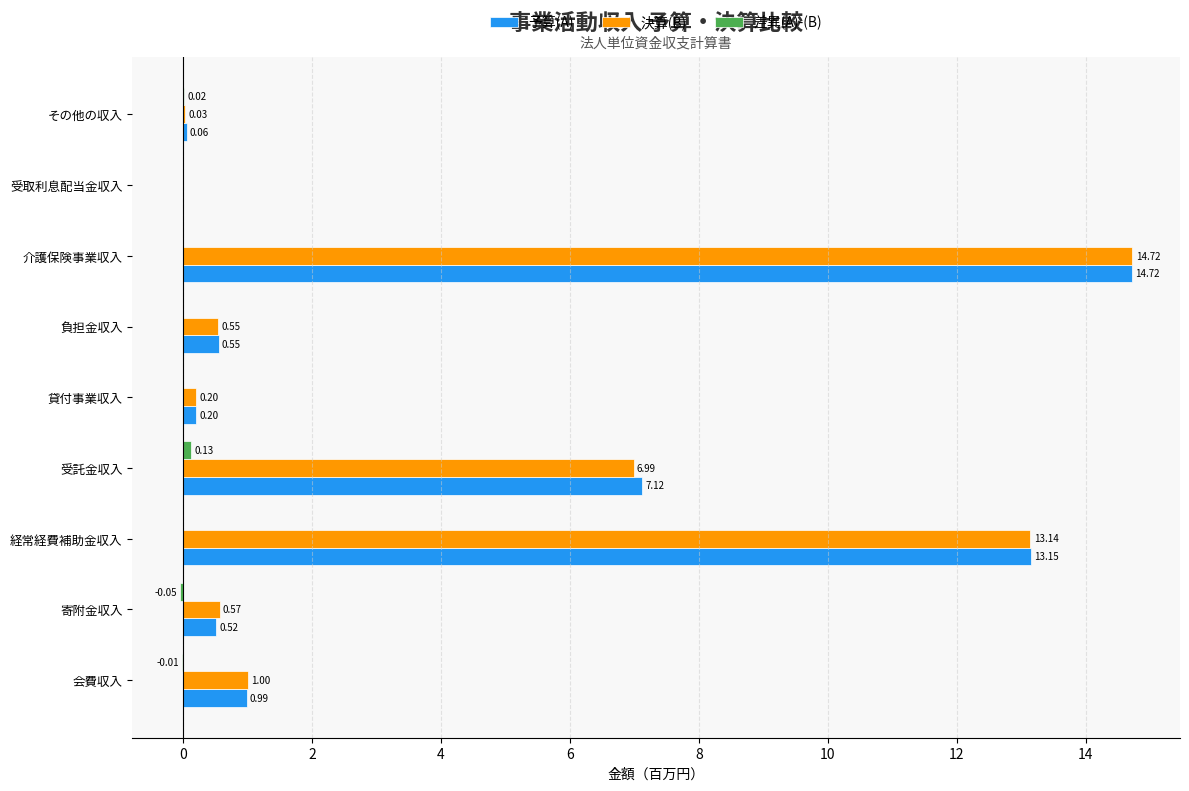

What is the sum of all 決算(B) values?

37.2